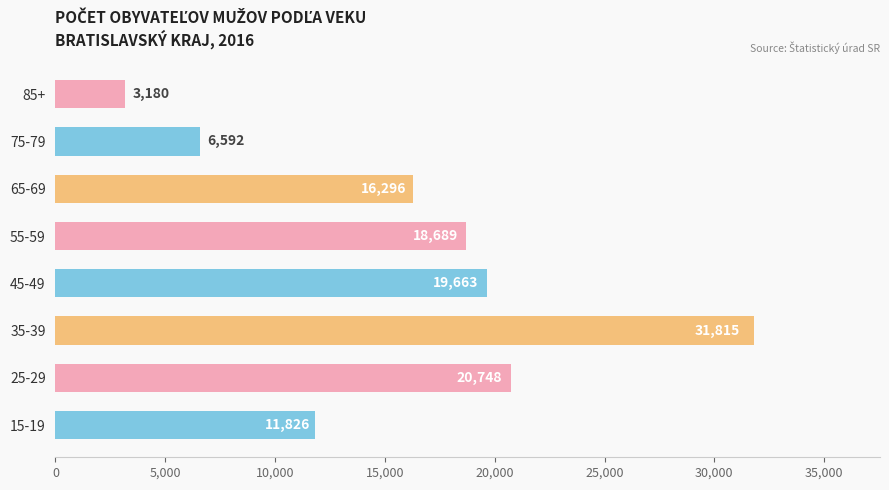

The value at 25-29 is 36453. True or false?

False